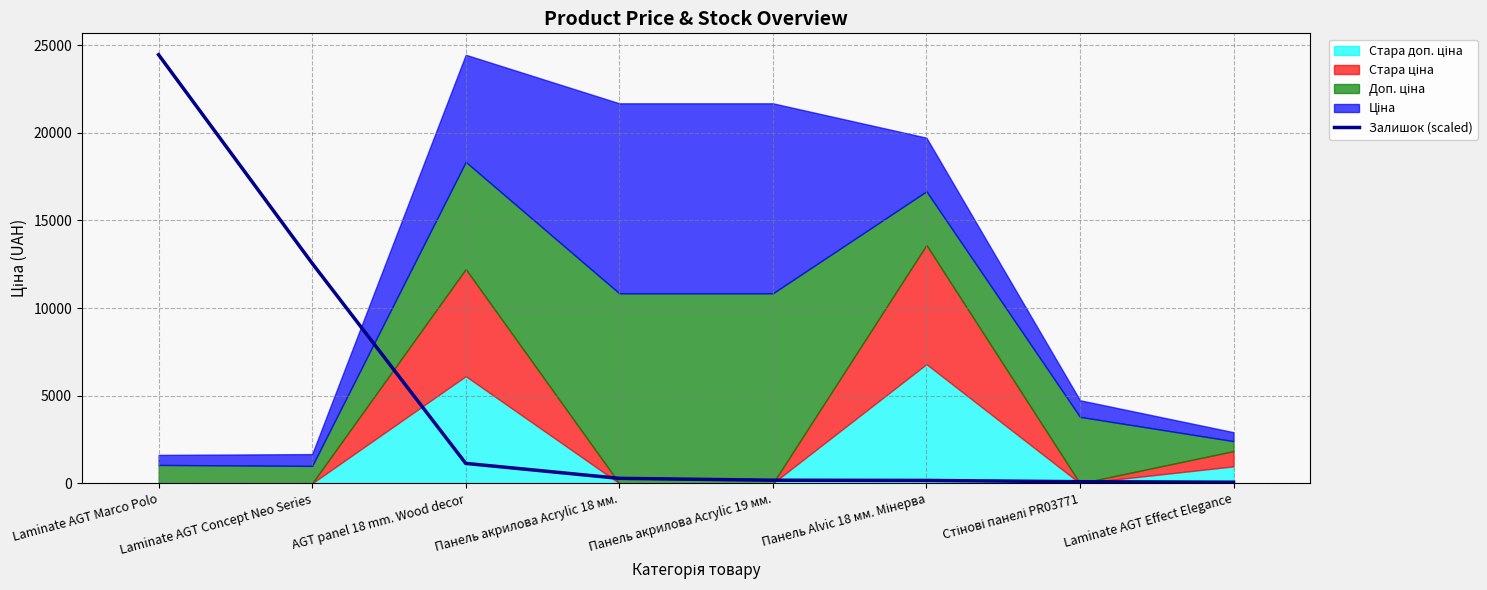

Which category has the highest value in the Залишок (scaled) series?

Laminate AGT Marco Polo